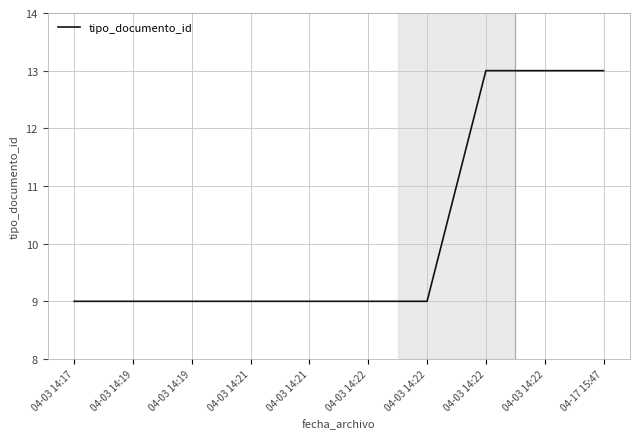

Count the number of data series in this chart.

1